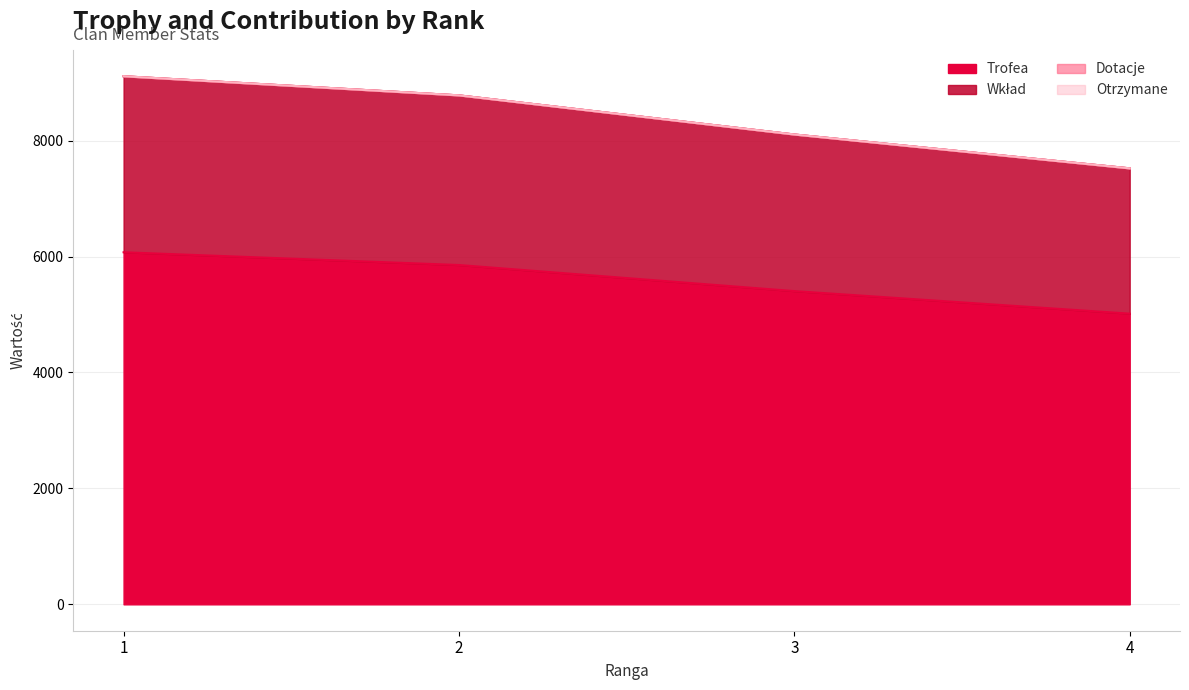

At which category is the sum across all series the highest?

1